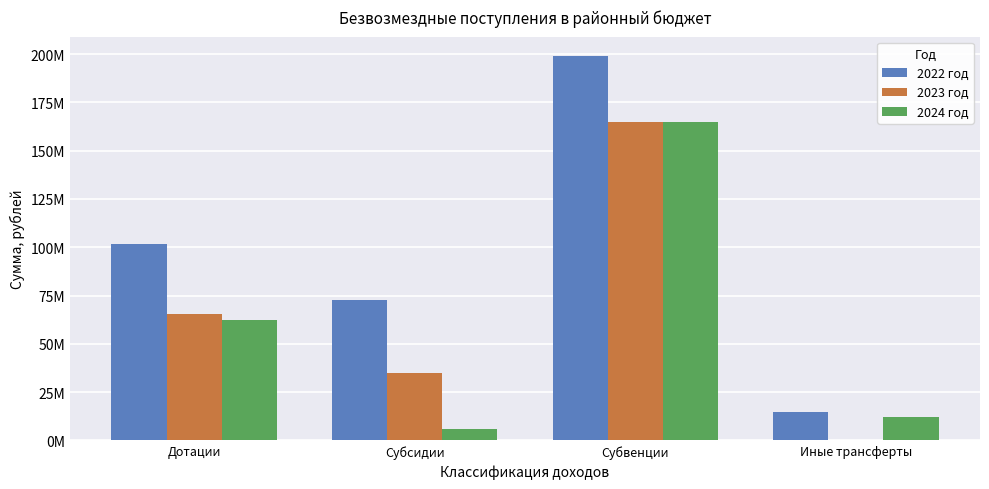

List the series in order of their peak value, highest first.

2022 год, 2023 год, 2024 год